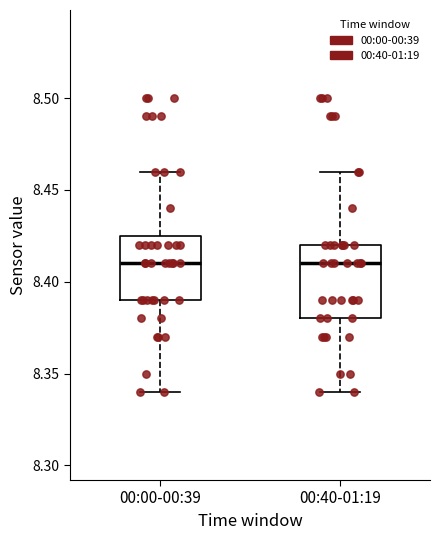

Reading left to right, transcribe this box plot: for each box, give where its median line is, the range the box spans, and where its two whiskers end, as read against the y-axis. The values are not printed on the chart, so give them approximately, as read against the axis.

00:00-00:39: median 8.410, box 8.390 to 8.425, whiskers 8.340 to 8.460
00:40-01:19: median 8.410, box 8.380 to 8.420, whiskers 8.340 to 8.460